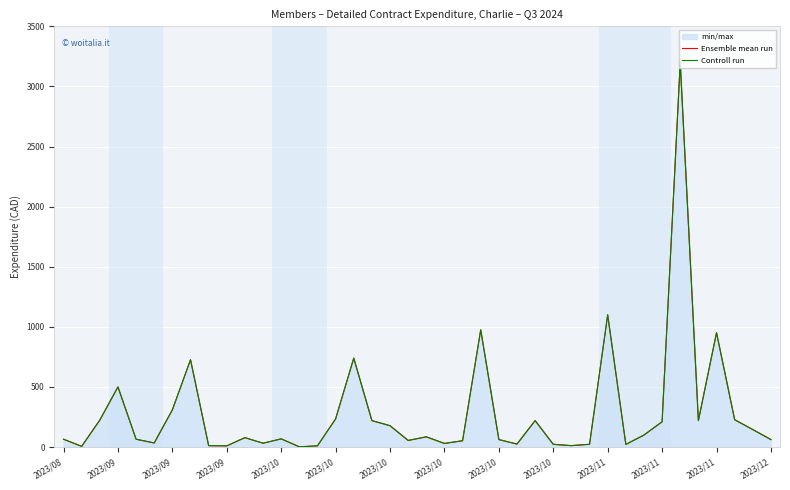

What are all the series names shown in the legend?

Ensemble mean run, Controll run